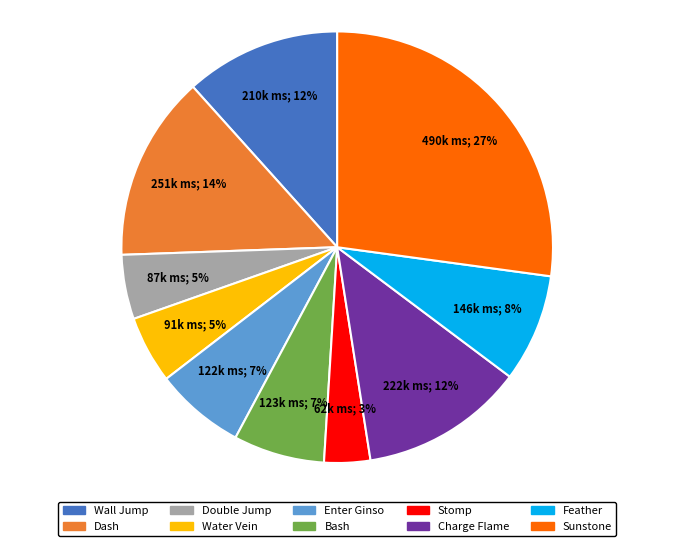

To the nearest percent, what is the difference between the largest and smallest slice percentages?

24%